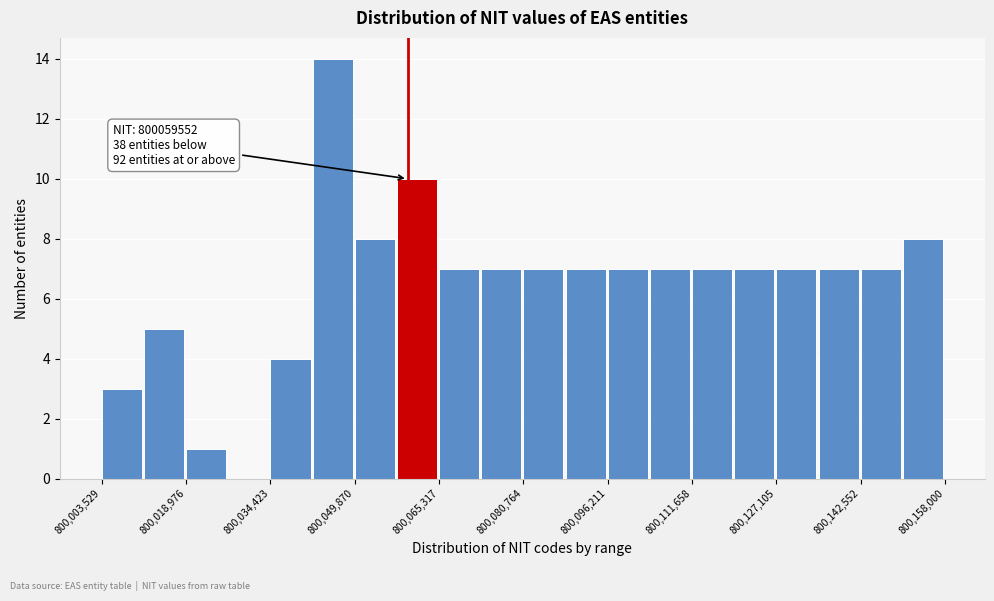

Read against the x-axis, roughly where is the centre of the tallest bar?

800046000